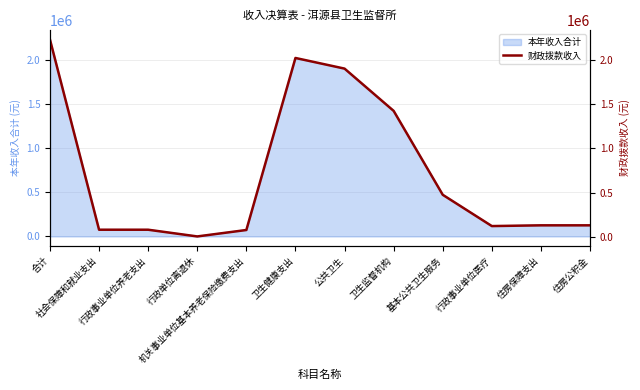

Rank the categories by value from highest to lowest.

合计, 卫生健康支出, 公共卫生, 卫生监督机构, 基本公共卫生服务, 住房保障支出, 住房公积金, 行政事业单位医疗, 社会保障和就业支出, 行政事业单位养老支出, 机关事业单位基本养老保险缴费支出, 行政单位离退休